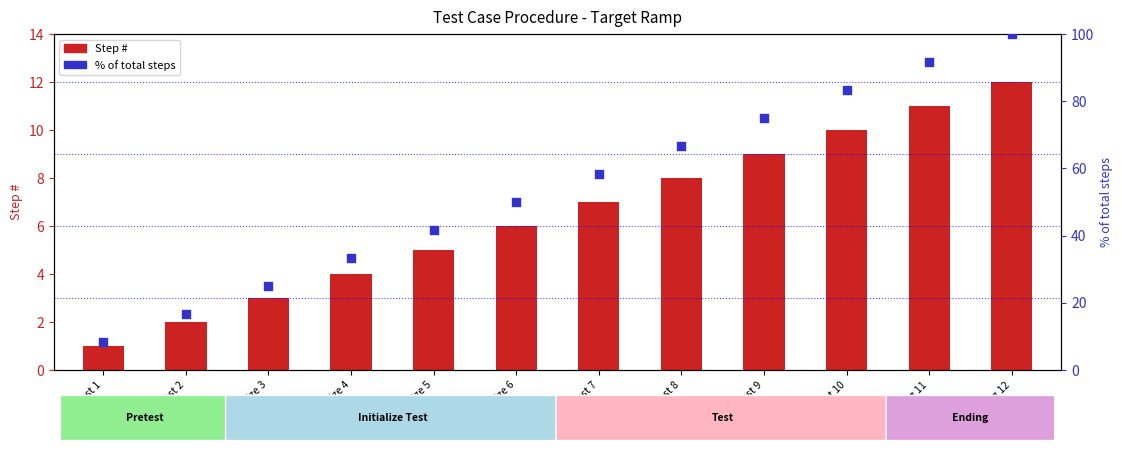

At which category is the sum across all series the highest?

Ending 12